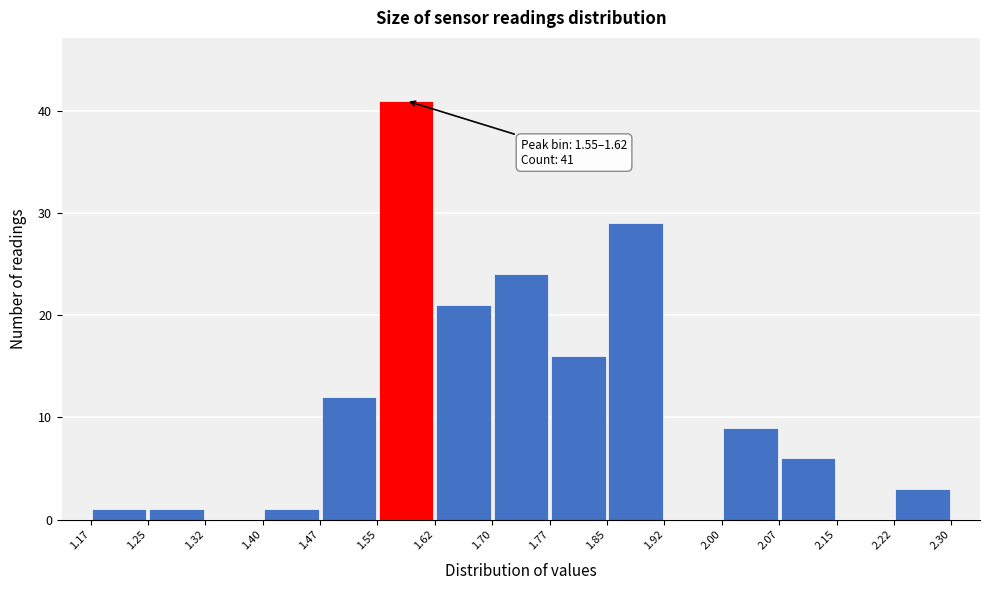

Which range on the x-axis has the tallest bar?

1.55 to 1.62